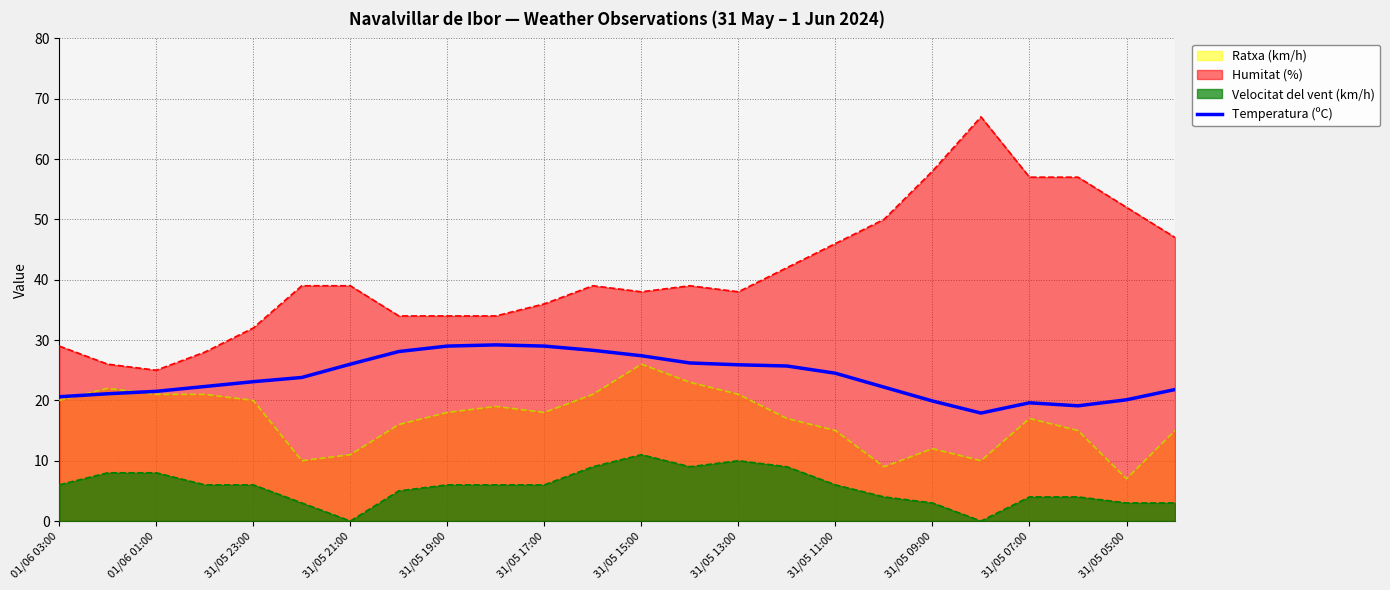

How many distinct data groups are displayed?

4